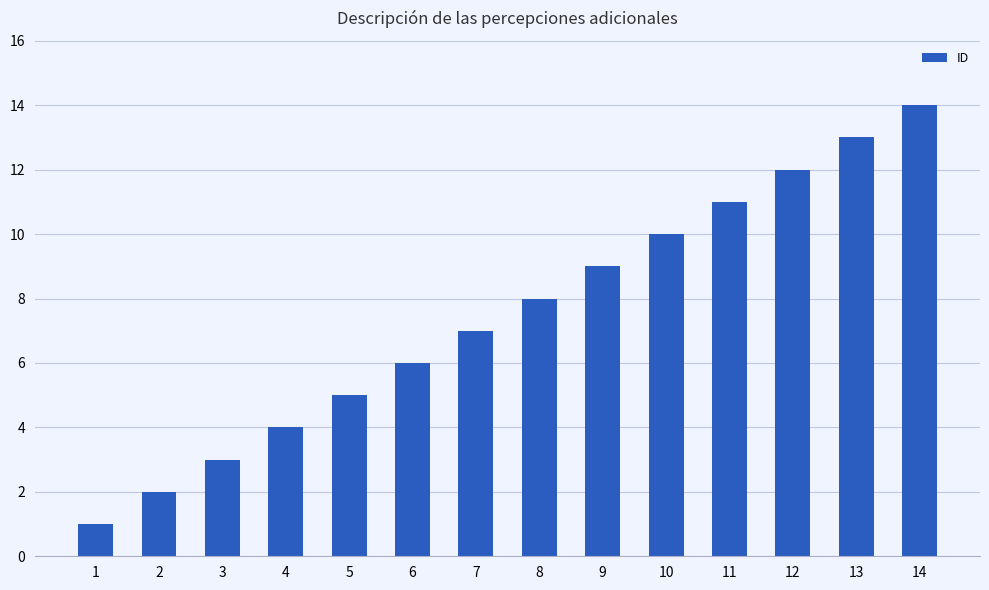

Are the bars horizontal?

No